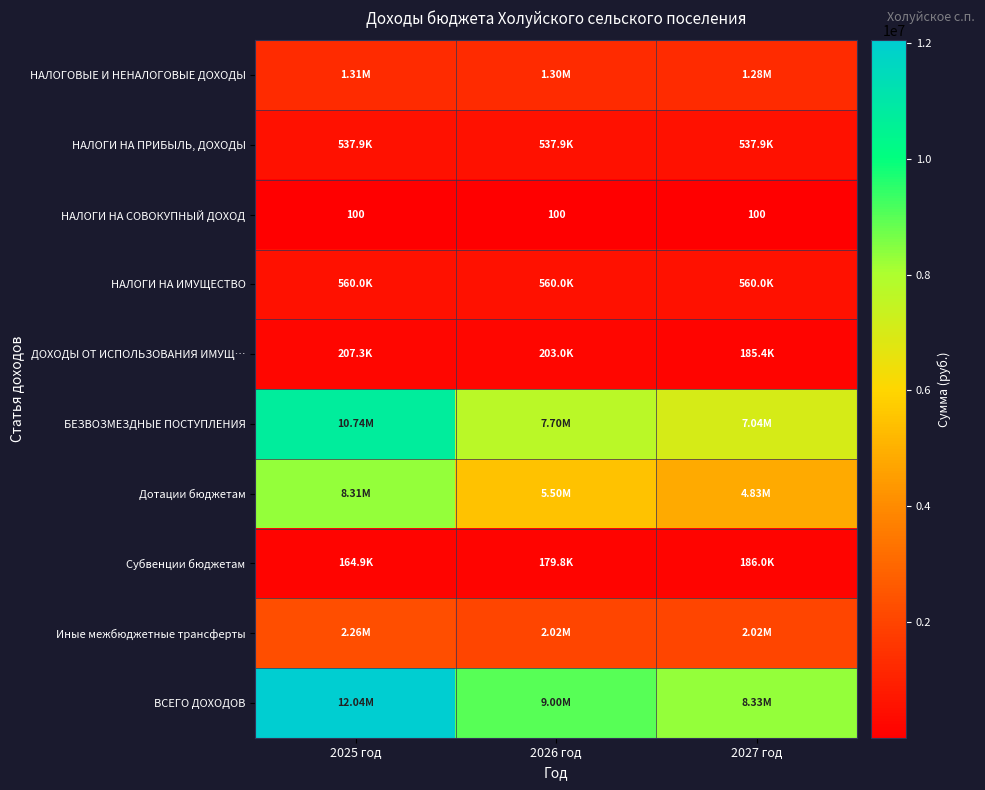

At how many categories does at least one series exceed 4912109?

3